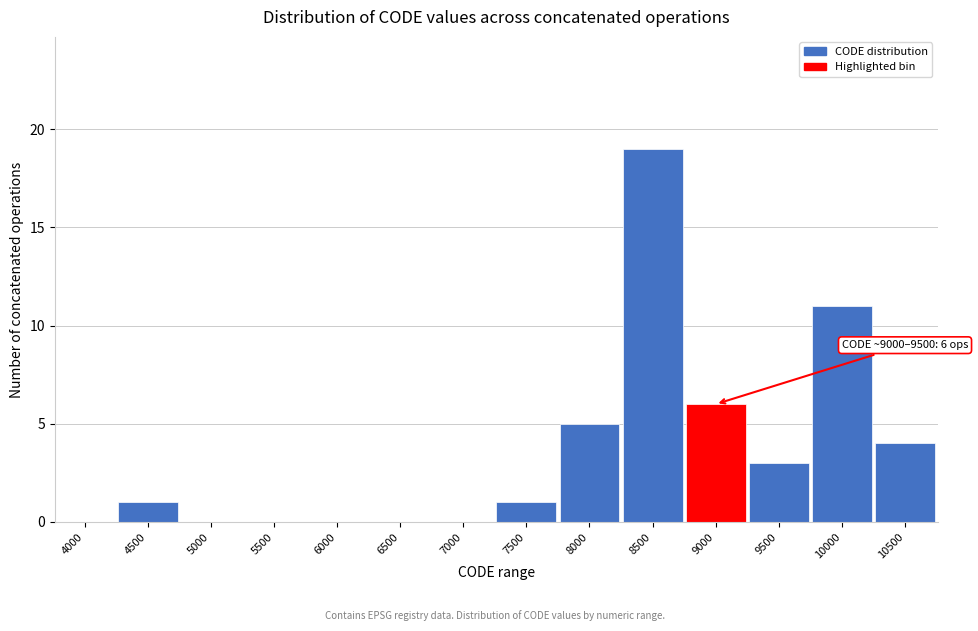

Reading left to right, extract all data points from this chart.

4000=0	4500=1	5000=0	5500=0	6000=0	6500=0	7000=0	7500=1	8000=5	8500=19	9000=6	9500=3	10000=11	10500=4